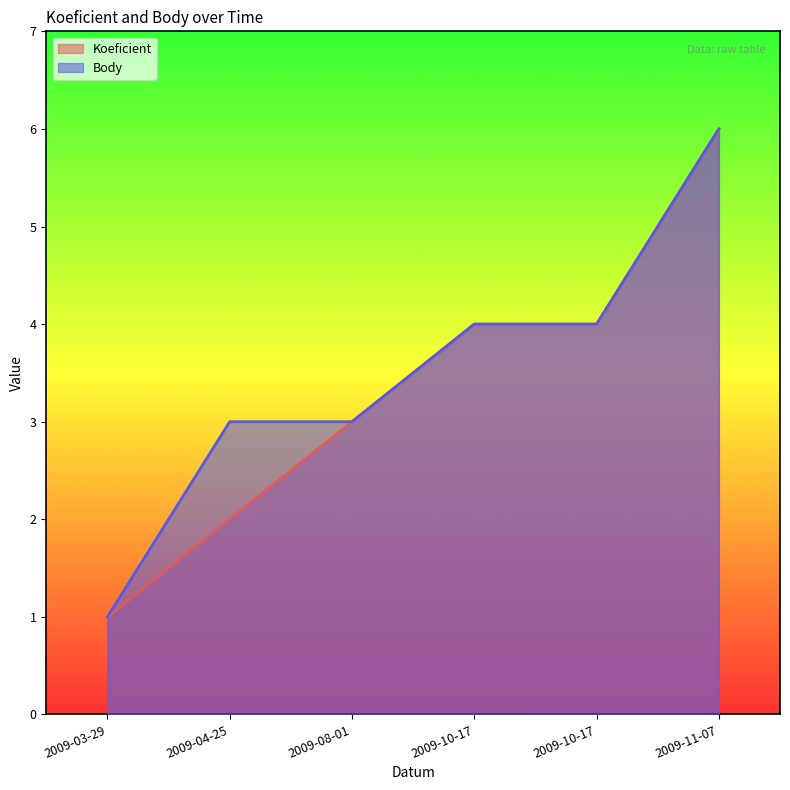

Where is Koeficient nearest to the value 3?

2009-08-01